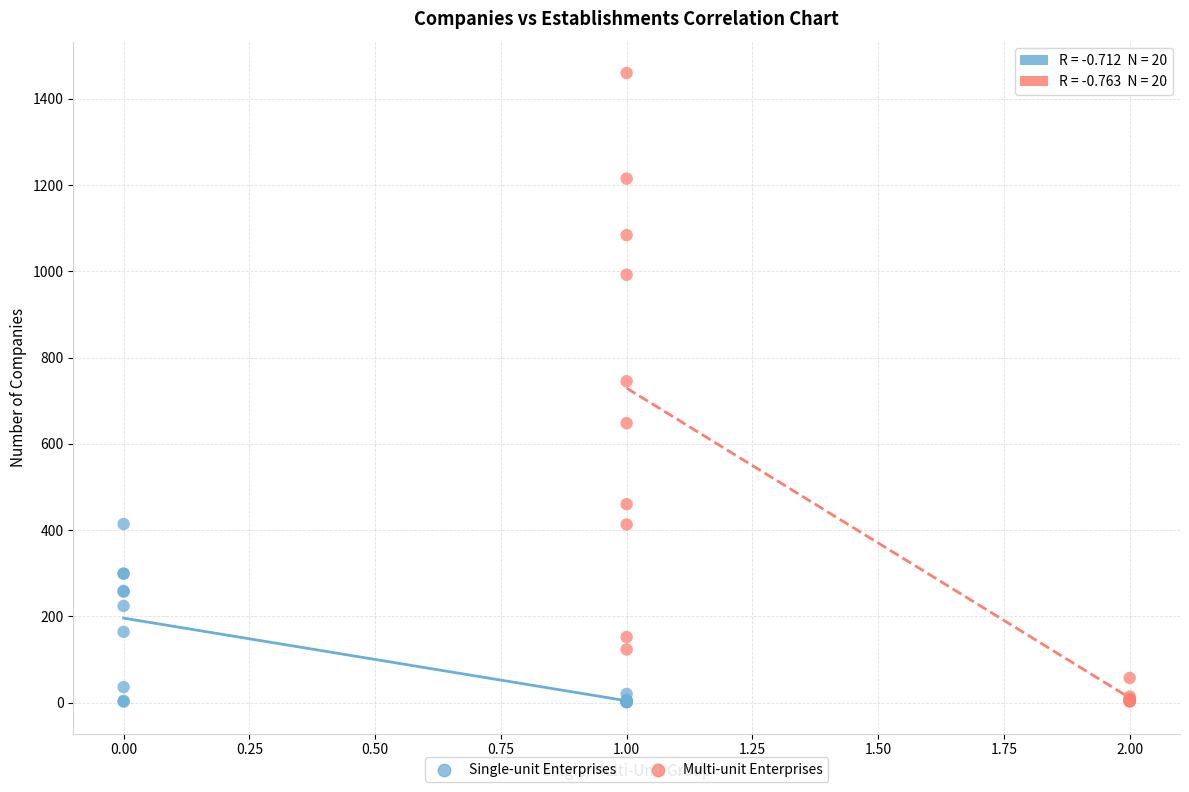

Which series reaches the maximum Y coordinate?

Multi-unit Enterprises